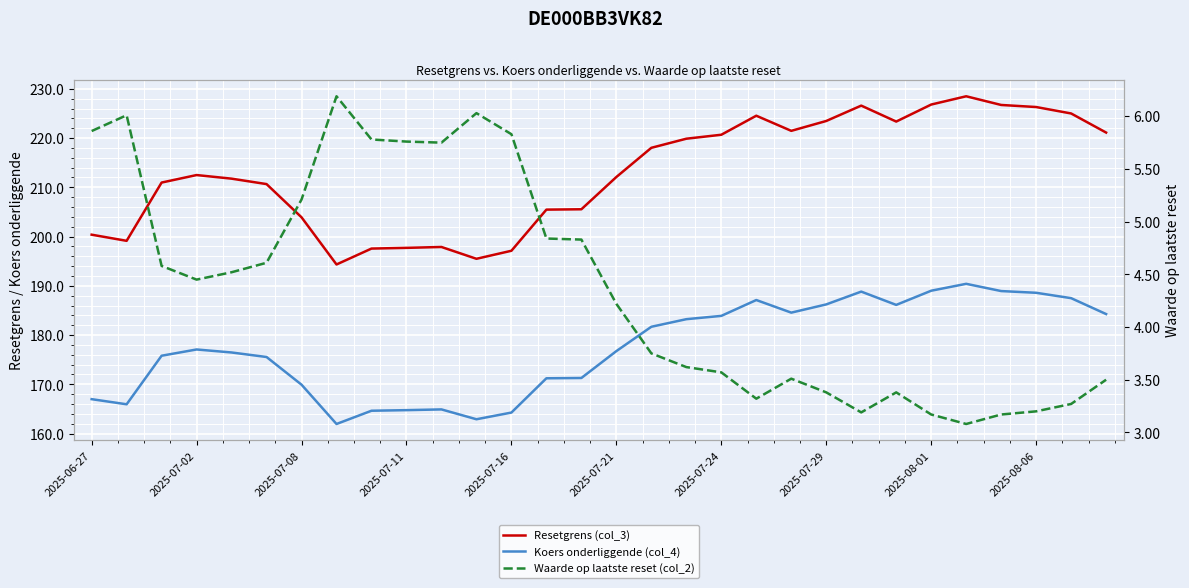

What is the difference between the maximum and minimum values in the Waarde op laatste reset (col_2) series?

3.1